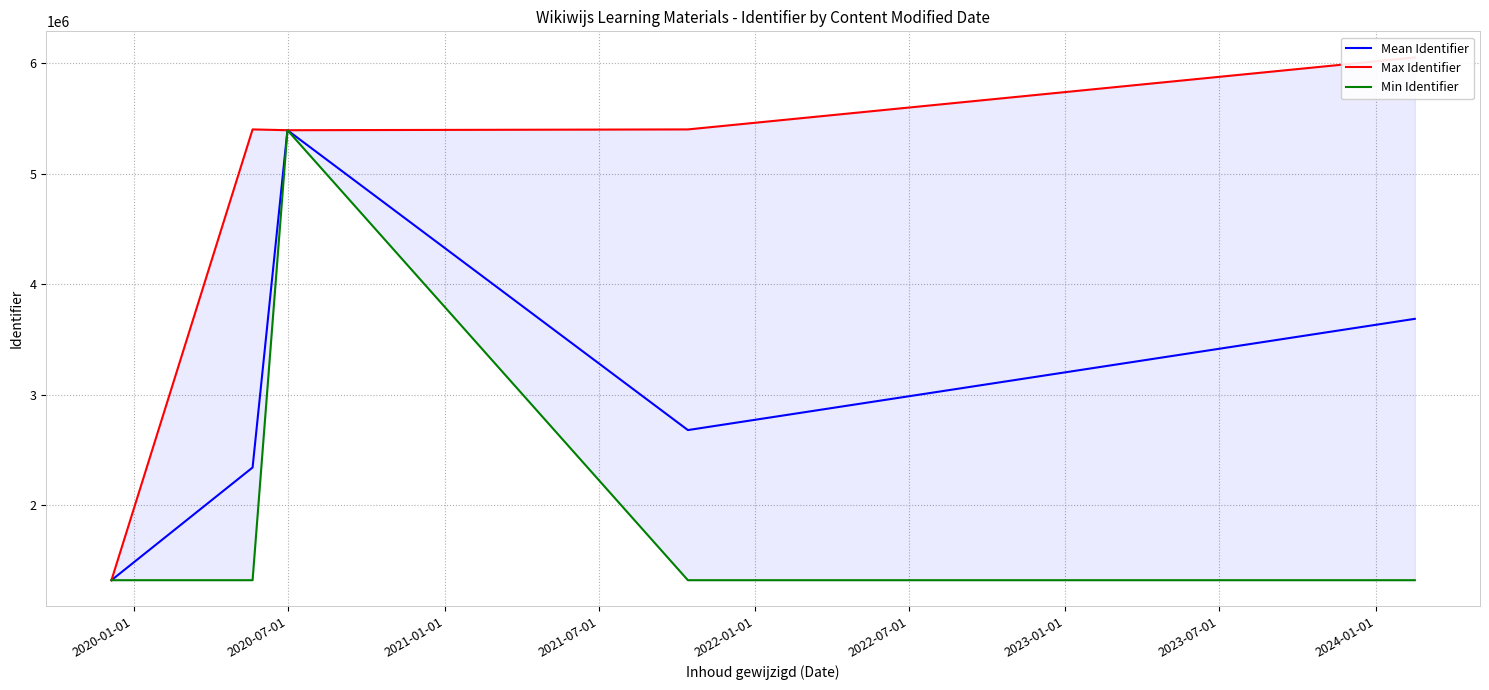

At which label does Mean Identifier reach its minimum?

2020-01-01